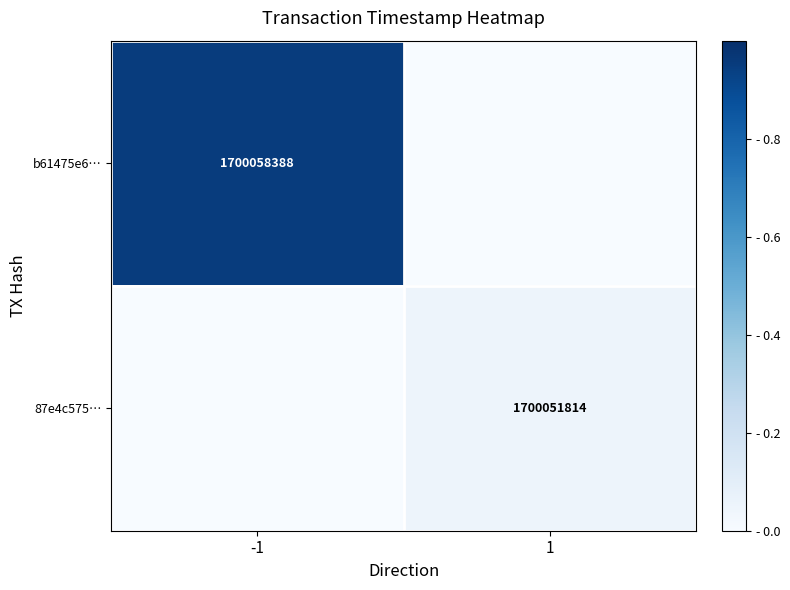

Is it true that 87e4c575… equals 1700051814 at 1?

True